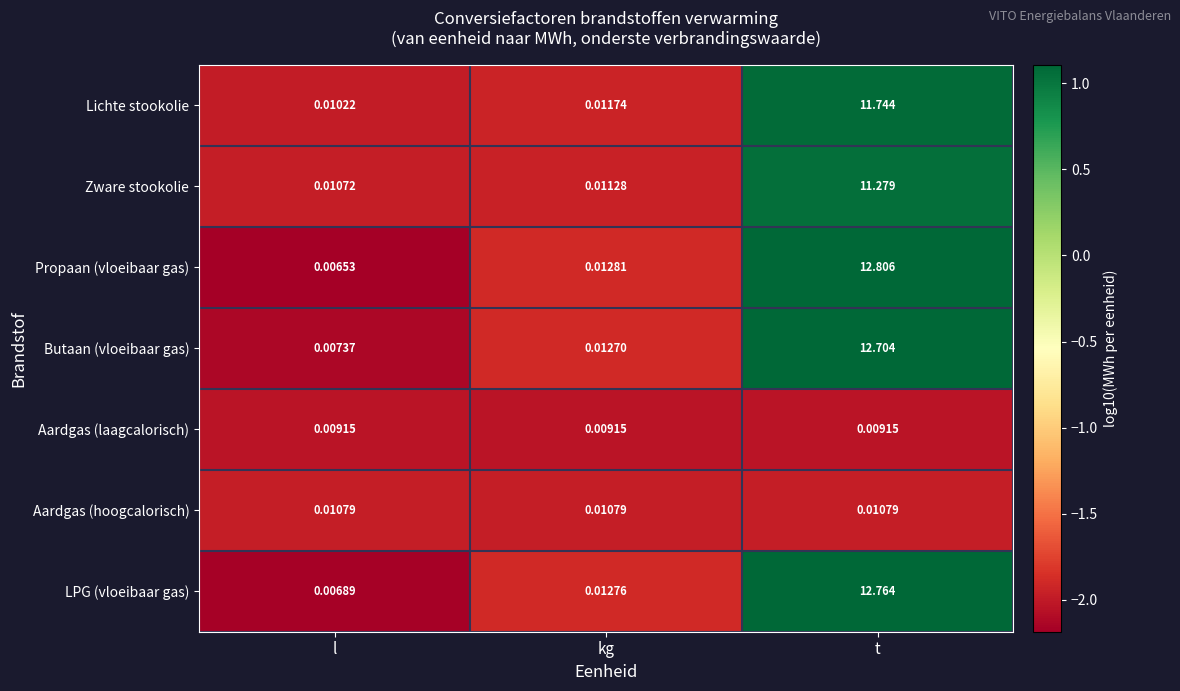

Which series has the largest range (max minus min)?

Propaan (vloeibaar gas)